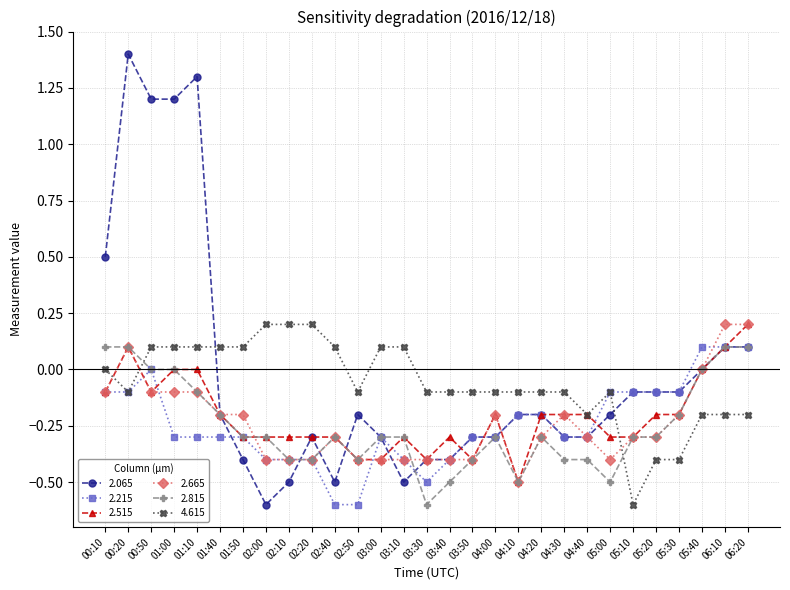

What is the spread (max minus min) of values at 03:30?

0.5